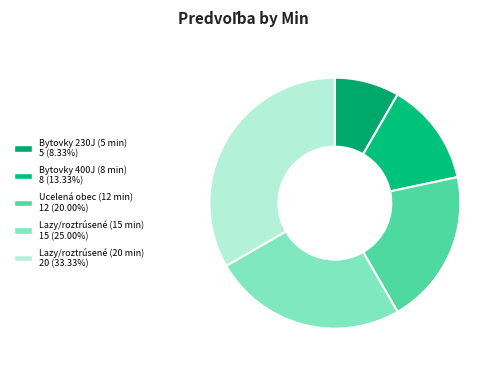

To the nearest percent, what percentage of the pie is Bytovky 230J (5 min)?

8%